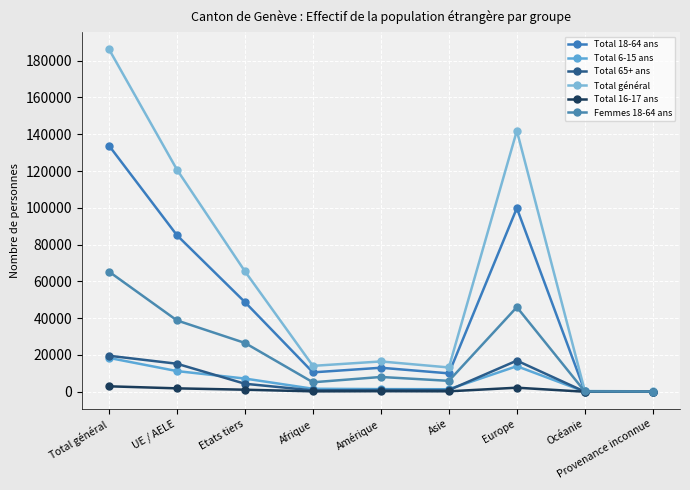

Where is the first local maximum for Total général?

Amérique